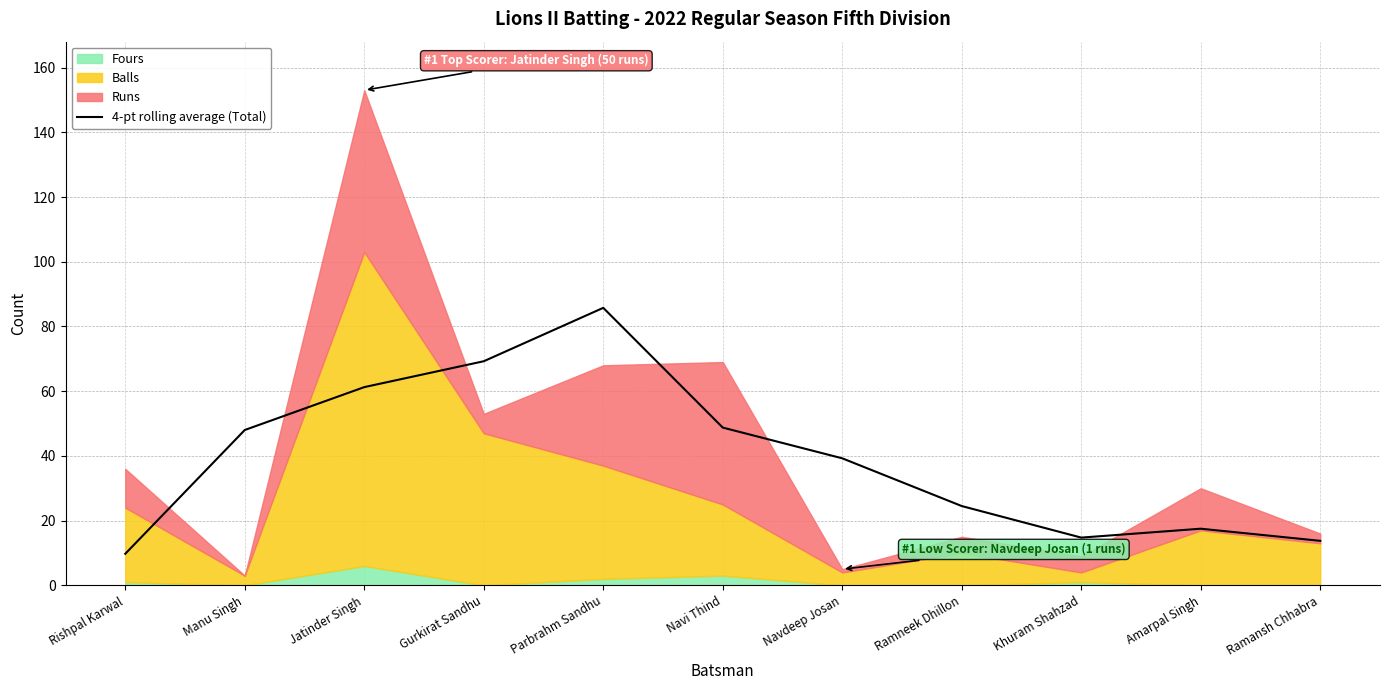

How many points are lower than both their immediate neighbors (excluding endpoints)?

1